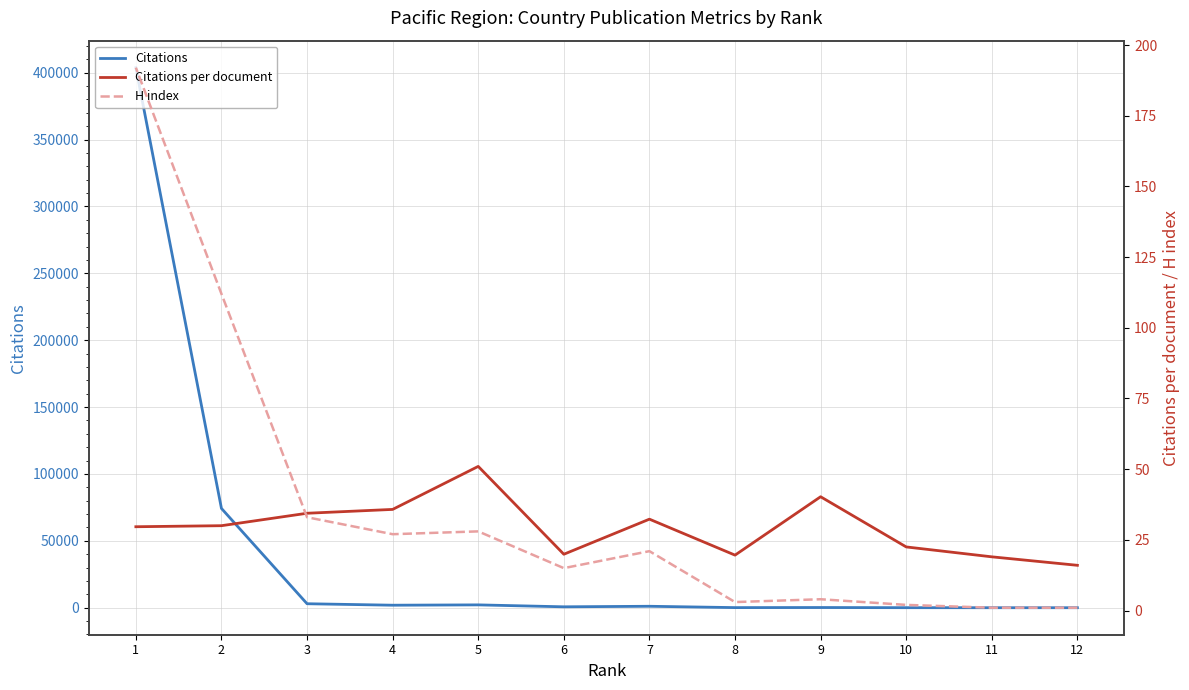

What is the difference between the highest and lowest values at 3?

2961.0